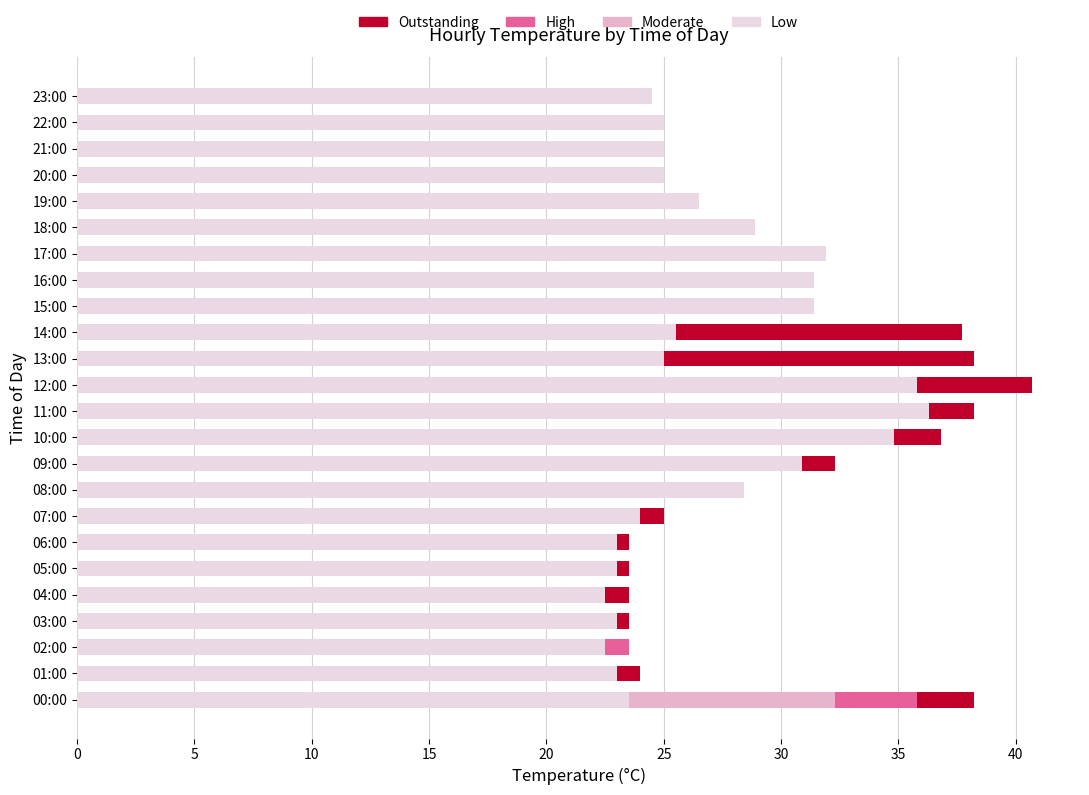

What is the total value across all series at 18:00?

28.9